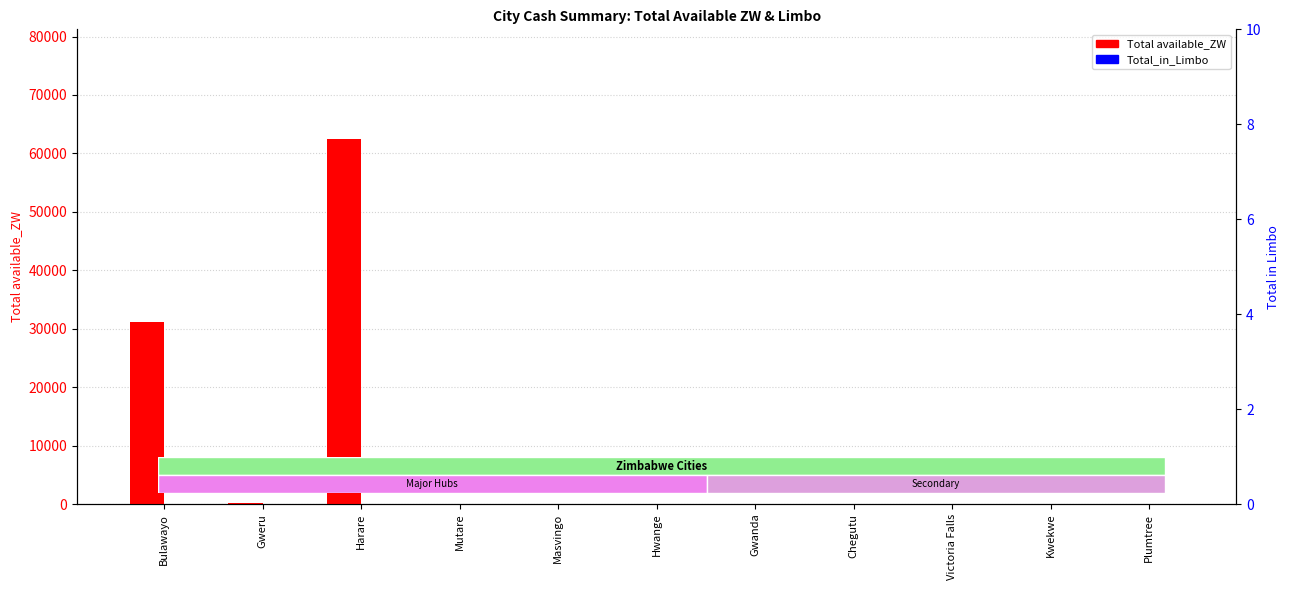

What are all the series names shown in the legend?

Total available_ZW, Total_in_Limbo